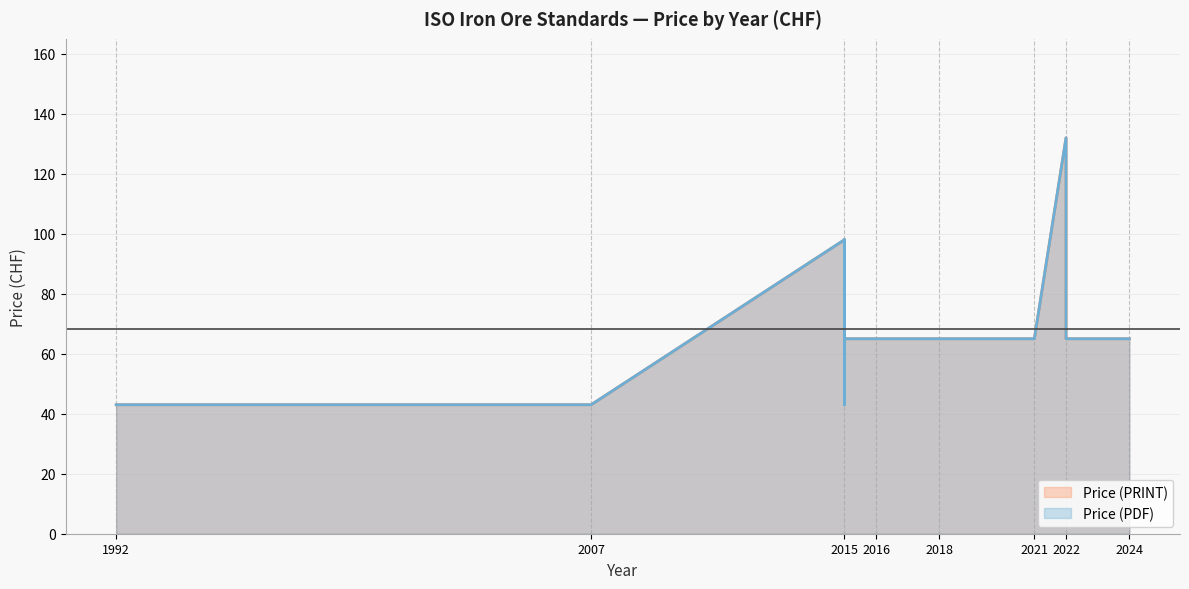

Which series has the widest spread of values?

Price (PDF)